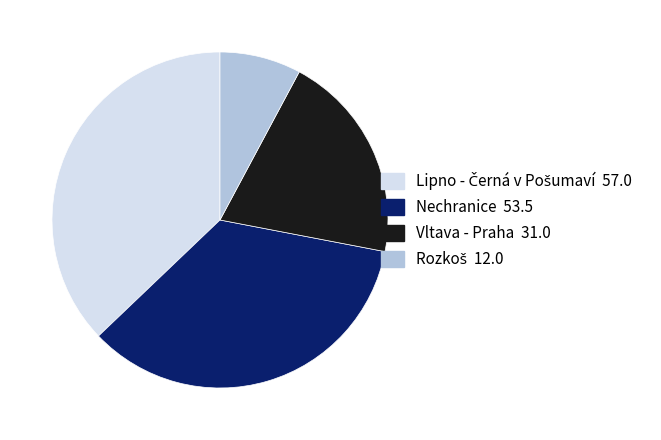

Does any single category account for the majority?

No